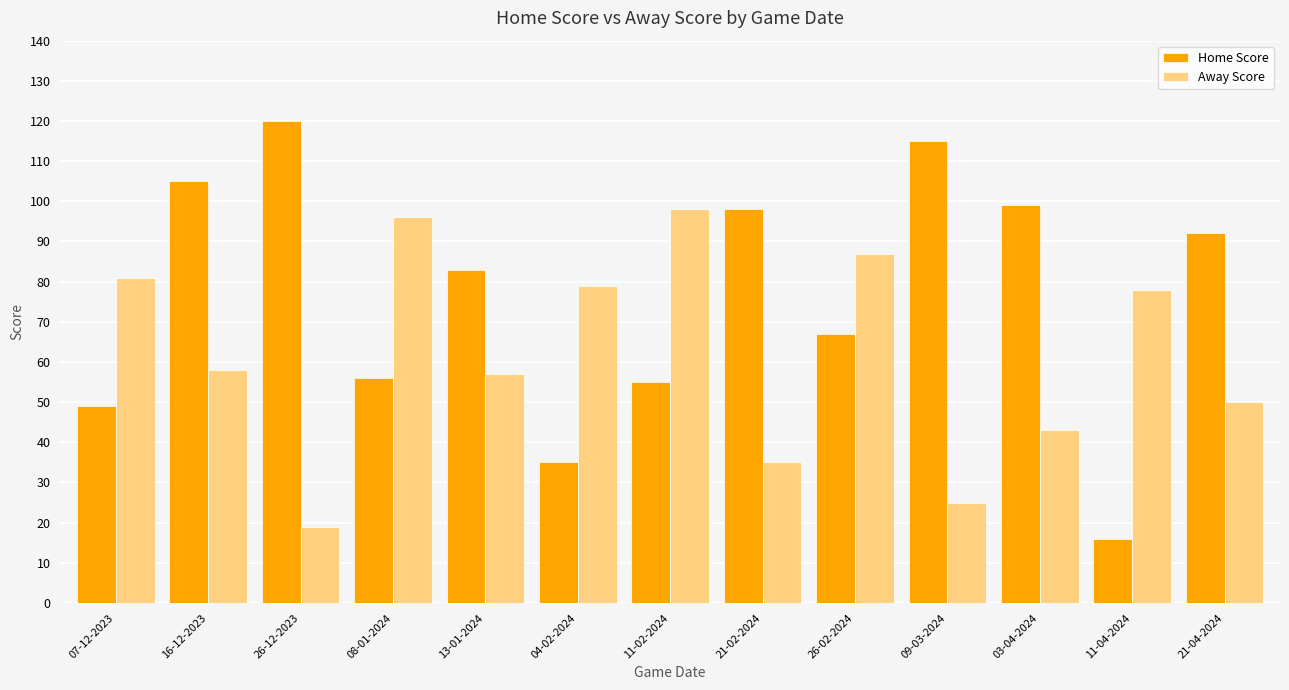

Reading left to right, what are all the values shown in this chart?

Home Score: 49	105	120	56	83	35	55	98	67	115	99	16	92
Away Score: 81	58	19	96	57	79	98	35	87	25	43	78	50